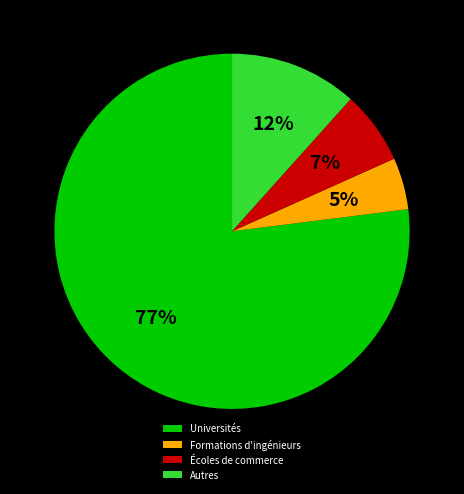

To the nearest percent, what portion does Autres represent?

12%